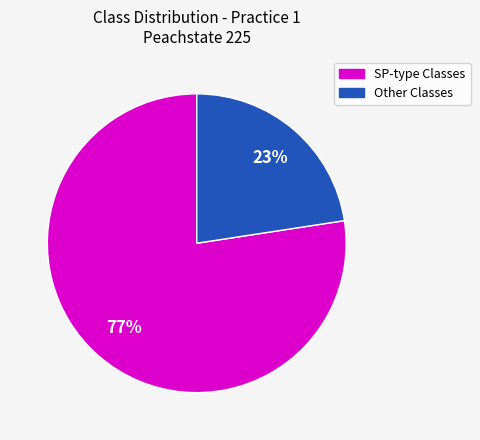

Does any single category account for the majority?

Yes